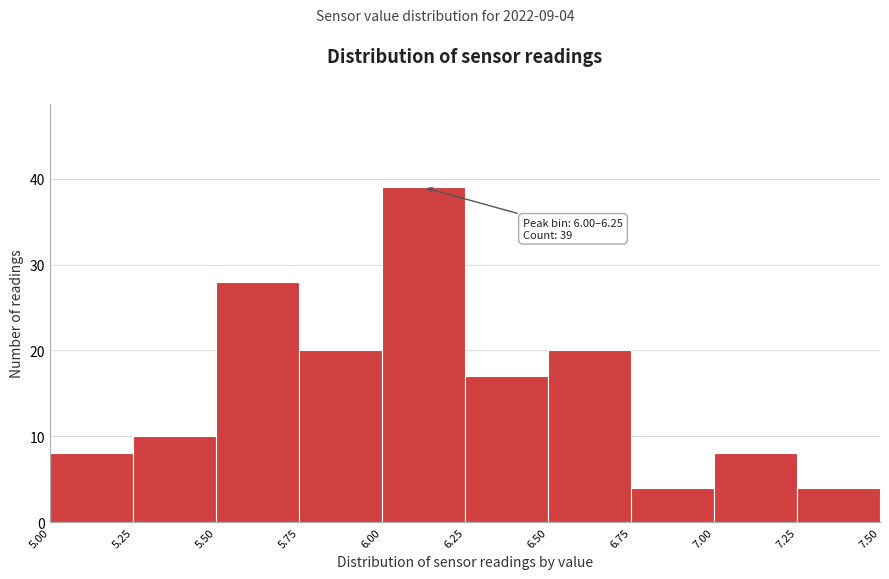

Which range on the x-axis has the tallest bar?

6.00 to 6.25